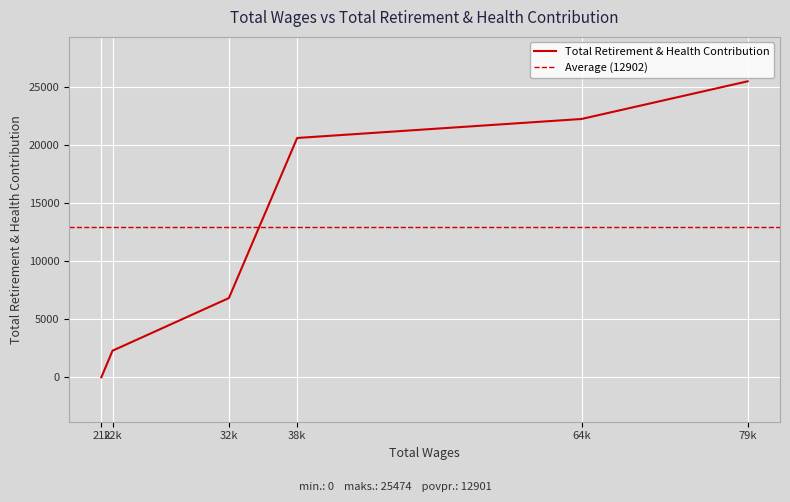

True or false: the data shows 1361 at 22k.

False